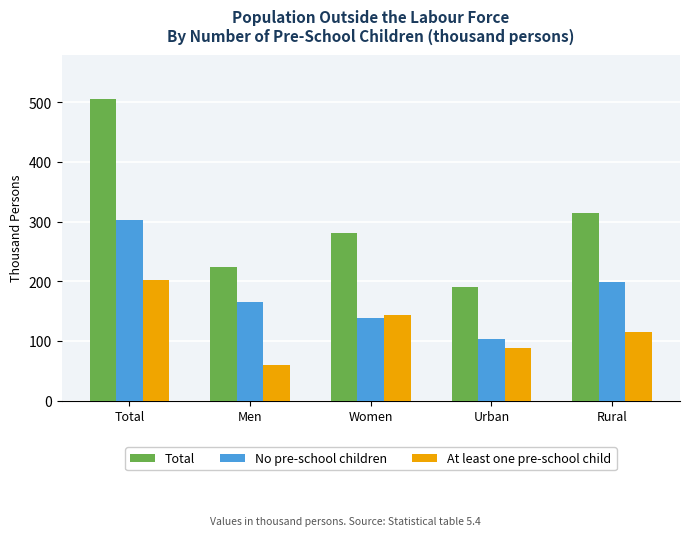

Count the number of data series in this chart.

3